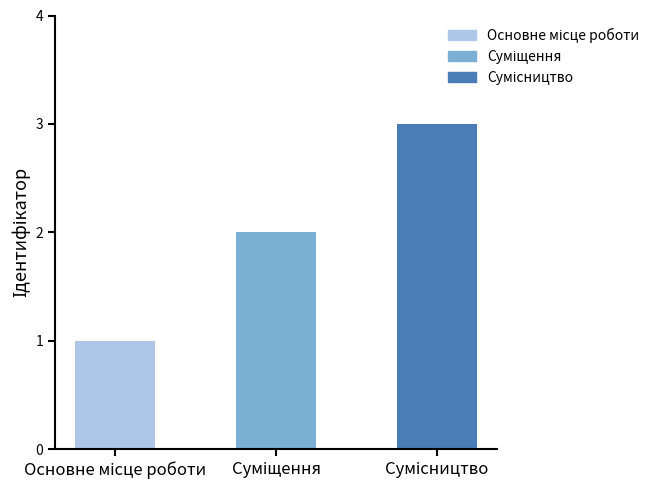

How many data points are less than 2?

1